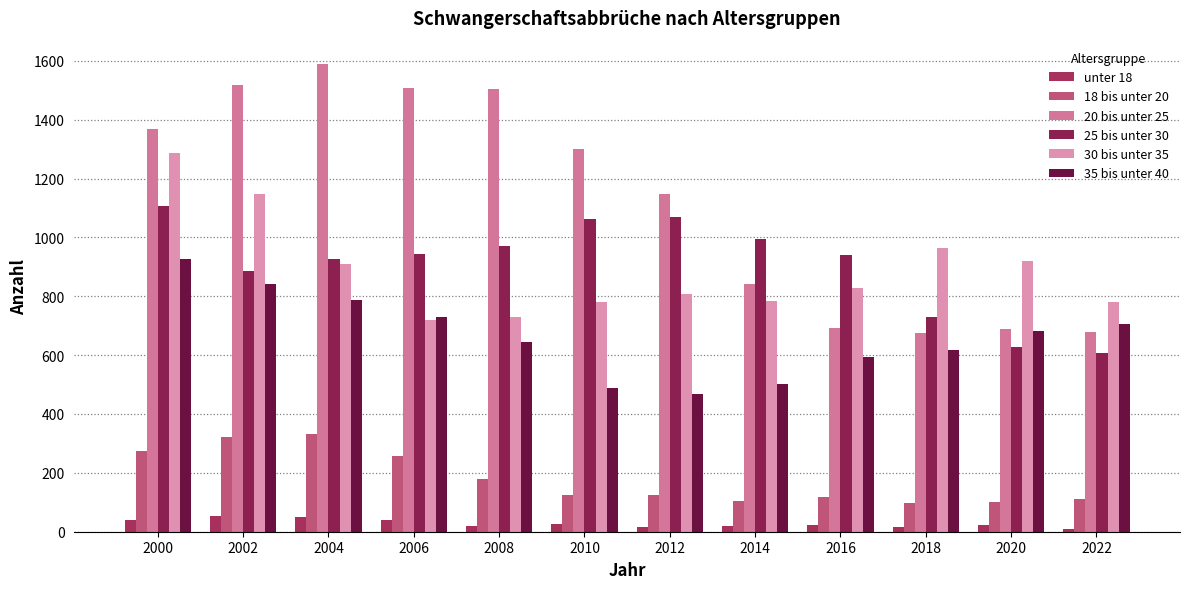

Where is unter 18 nearest to the value 31?

2010